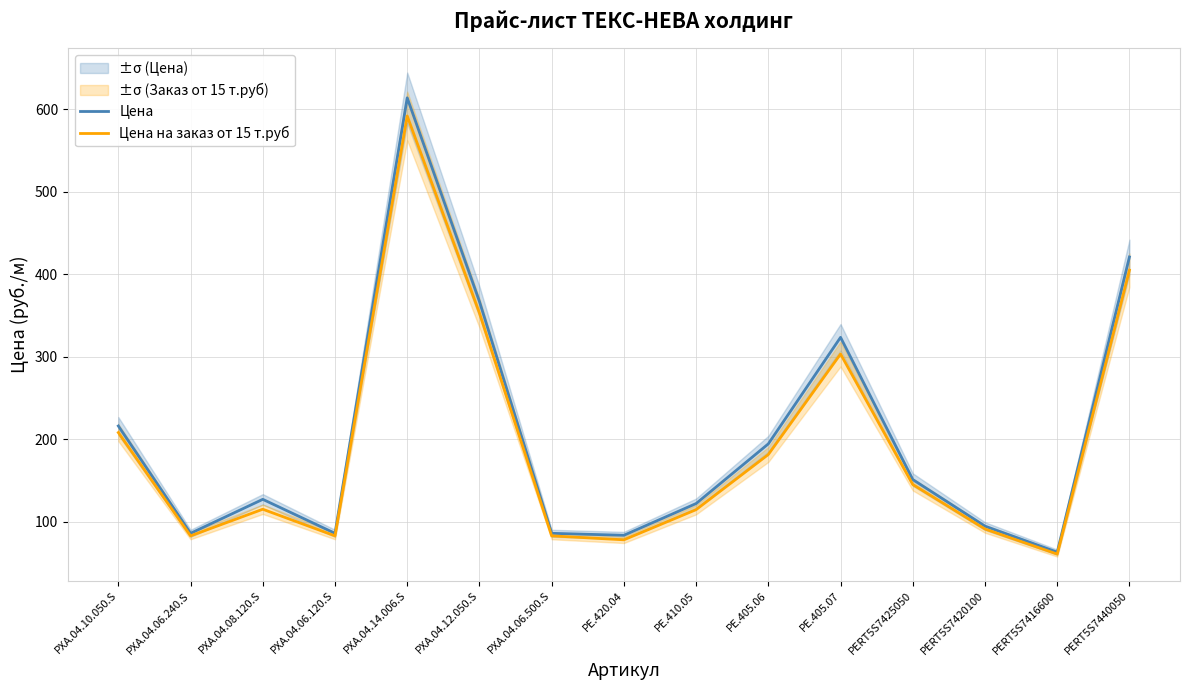

Which label corresponds to the largest value in the chart?

PXA.04.14.006.S